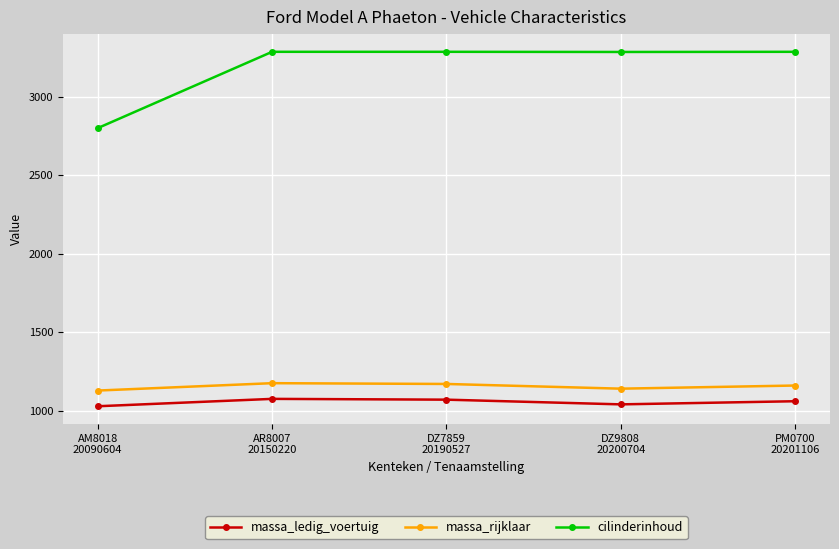

What is the sum of all cilinderinhoud values?

15943